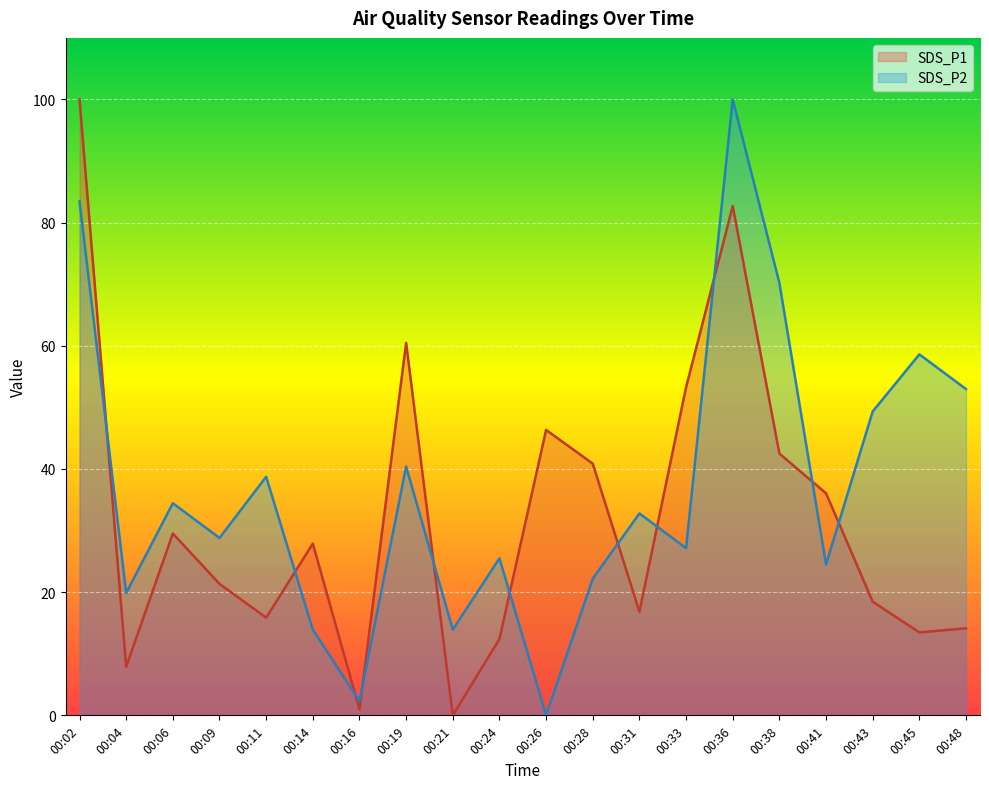

Rank the series by their maximum value, from lowest to highest.

SDS_P1, SDS_P2